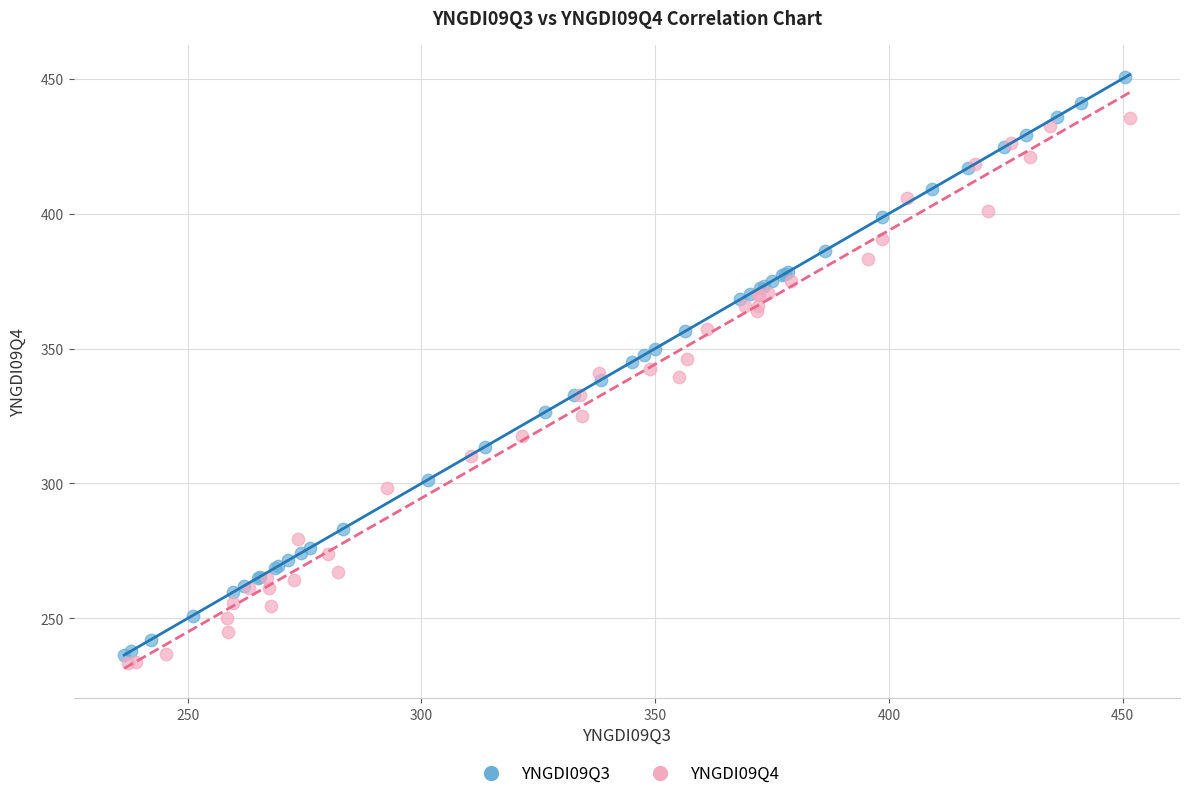

What are all the series names shown in the legend?

YNGDI09Q3, YNGDI09Q4